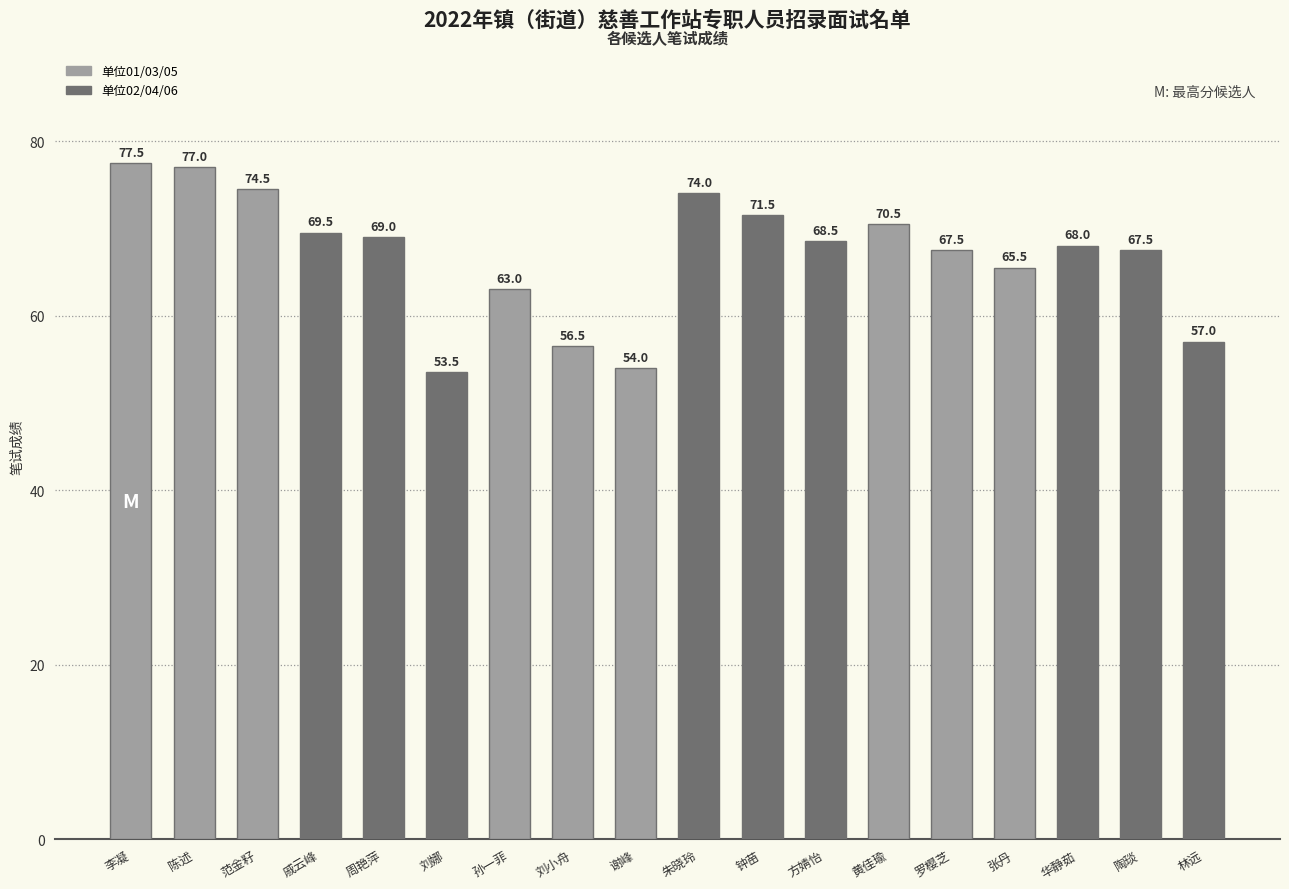

True or false: the data shows 117.4 at 戚云峰.

False